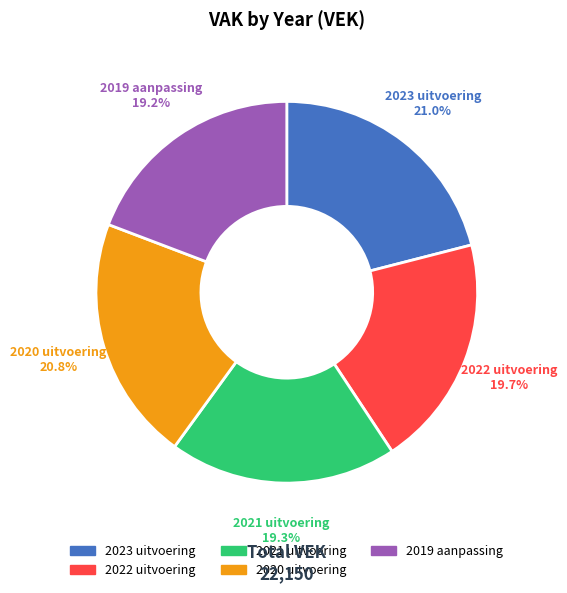

How many segments does this pie chart have?

5